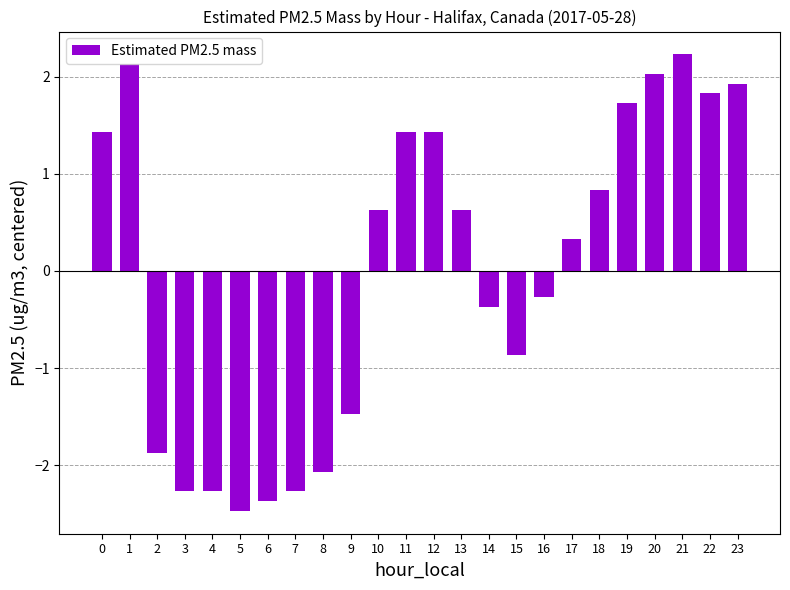

How many bars are there in total?

24